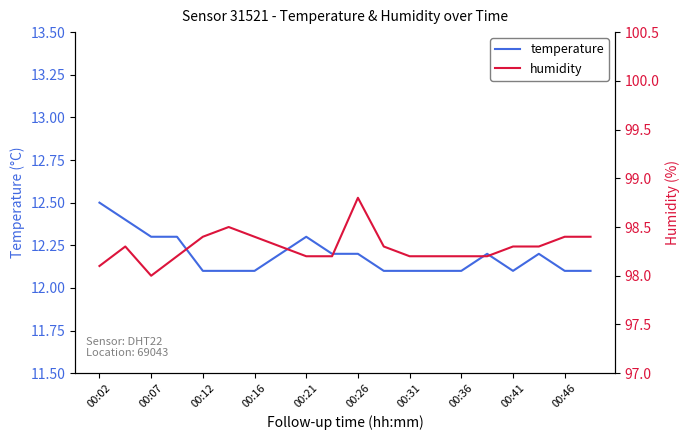

True or false: temperature has more than 0 interior local peaks.

True